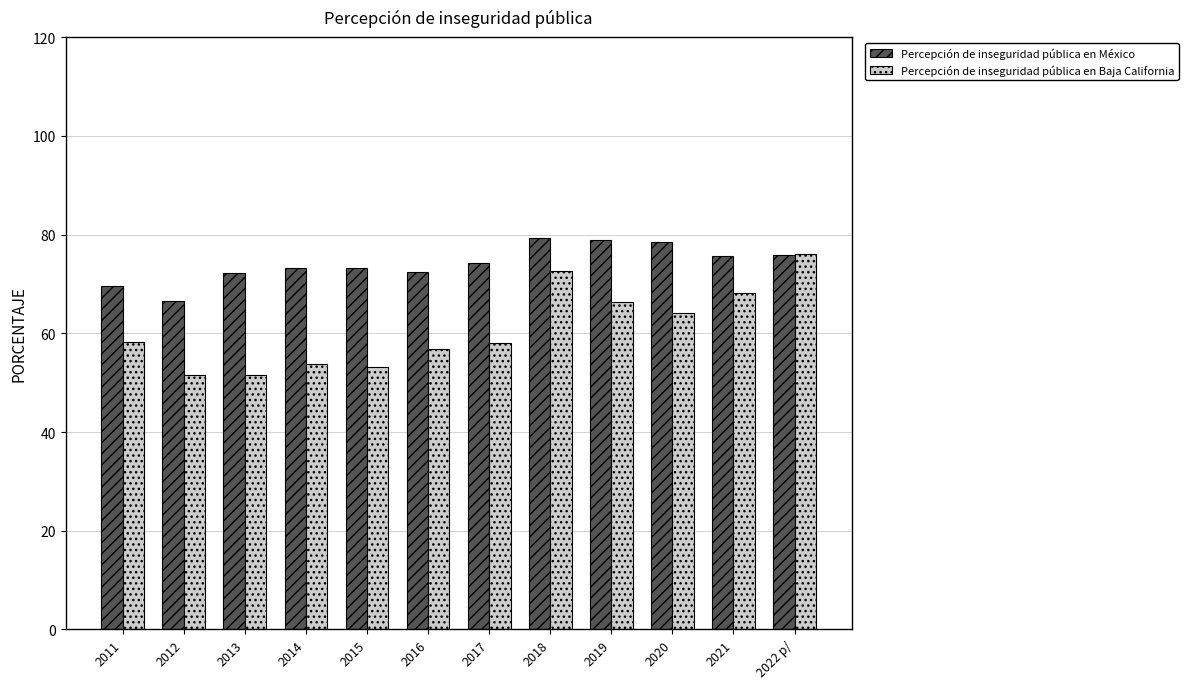

Rank the series by their maximum value, from highest to lowest.

Percepción de inseguridad pública en México, Percepción de inseguridad pública en Baja California